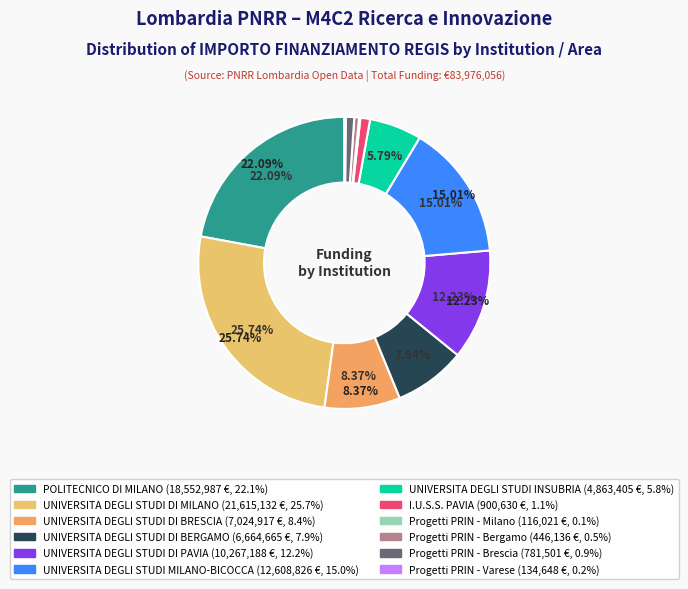

Rank the categories by value from lowest to highest.

Progetti PRIN - Milano, Progetti PRIN - Varese, Progetti PRIN - Bergamo, Progetti PRIN - Brescia, I.U.S.S. PAVIA, UNIVERSITA DEGLI STUDI INSUBRIA, UNIVERSITA DEGLI STUDI DI BERGAMO, UNIVERSITA DEGLI STUDI DI BRESCIA, UNIVERSITA DEGLI STUDI DI PAVIA, UNIVERSITA DEGLI STUDI MILANO-BICOCCA, POLITECNICO DI MILANO, UNIVERSITA DEGLI STUDI DI MILANO